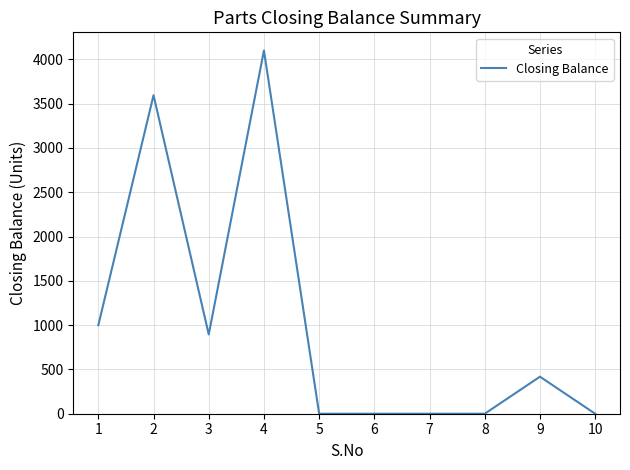

Reading left to right, what are all the values shown in this chart?

1=1000	2=3595	3=895	4=4100	5=0	6=0	7=0	8=0	9=418	10=0